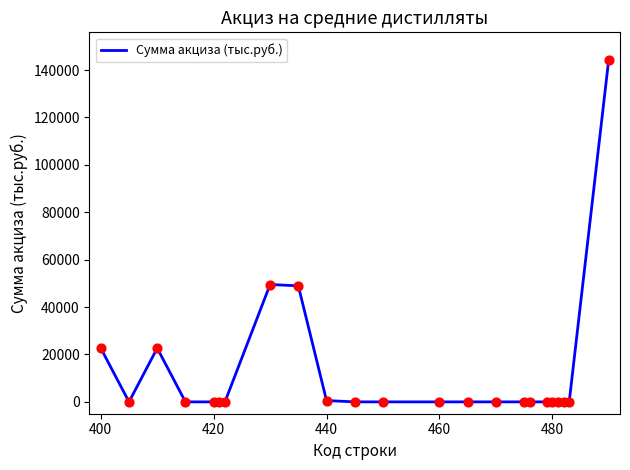

What is the difference between the maximum and minimum values?

144373